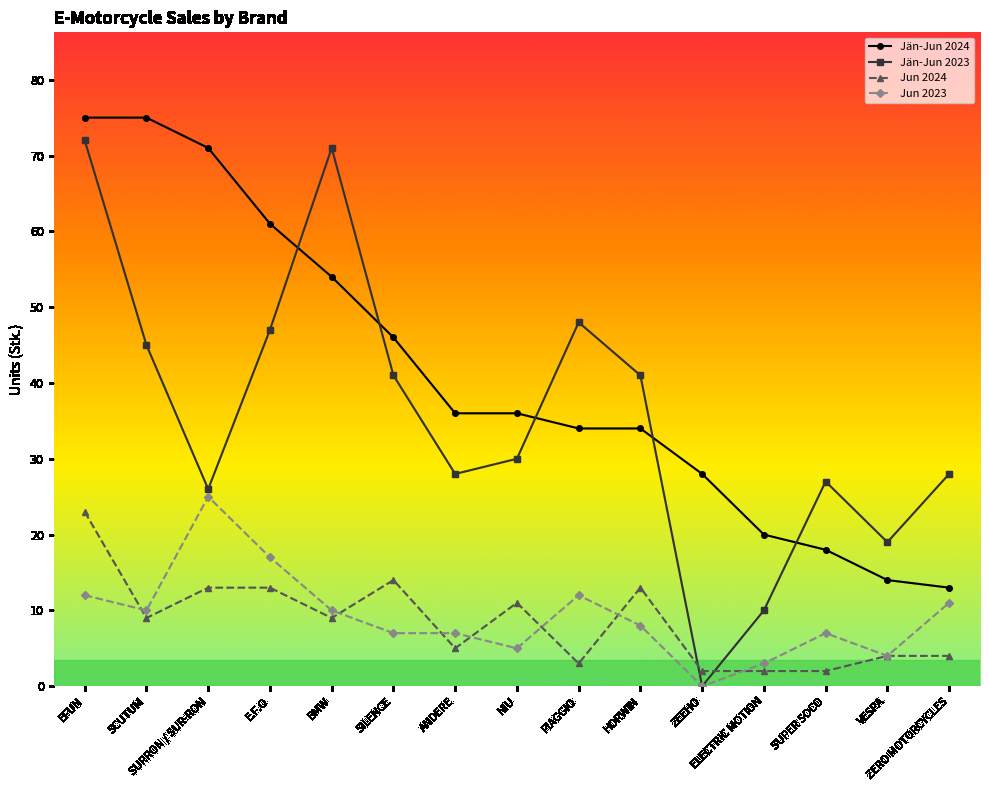

In Jän-Jun 2023, how many points are lower than both neighbors (excluding endpoints)?

4